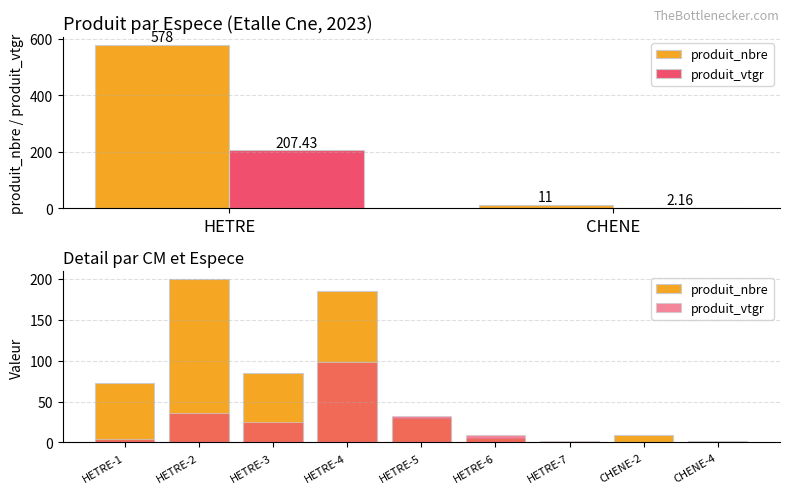

What are all the series names shown in the legend?

produit_nbre, produit_vtgr